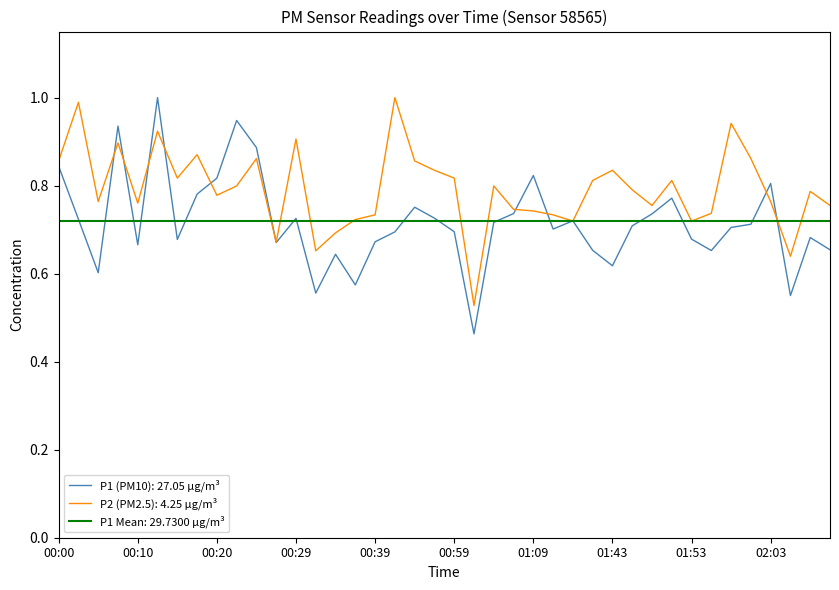

Which series has the largest total across all categories?

P2 (PM2.5): 4.25 µg/m³